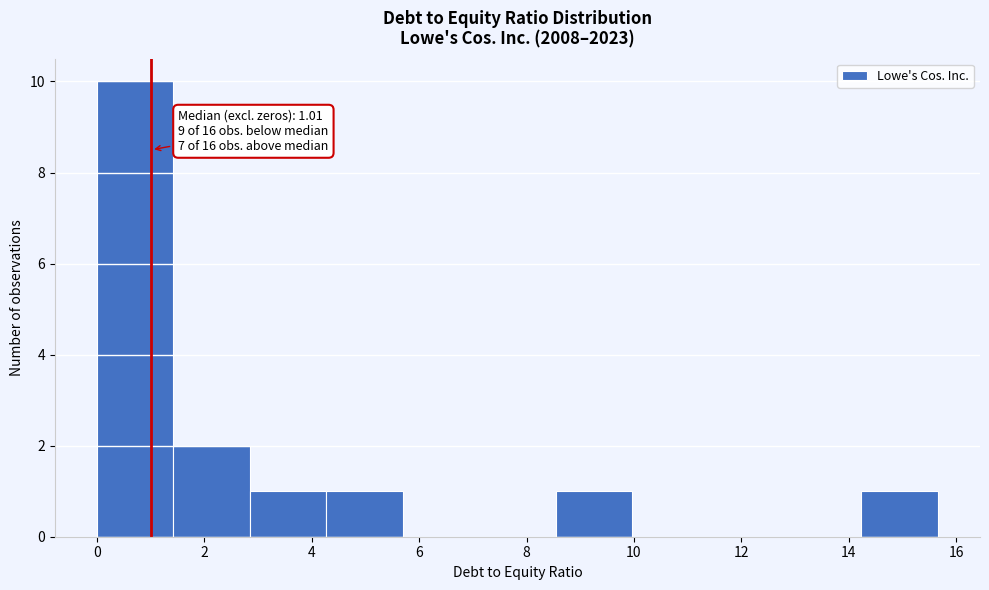

Over which range of the x-axis is the bar tallest?

0.0 to 1.4